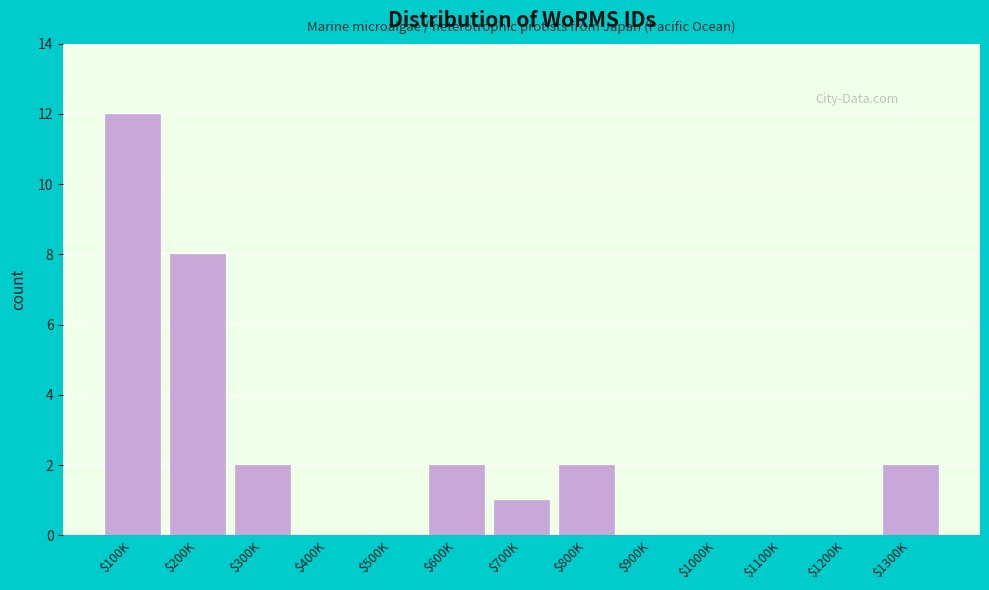

At which category does the chart reach its peak across all series?

$100K